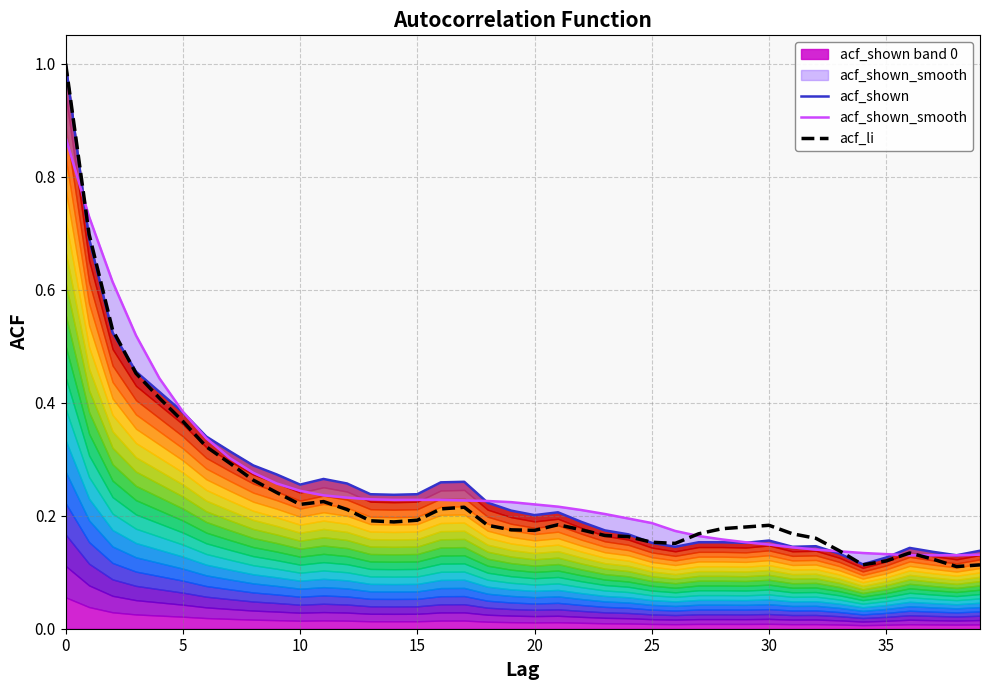

Between 20 and 33, which series saw the biggest shift?

acf_shown_smooth